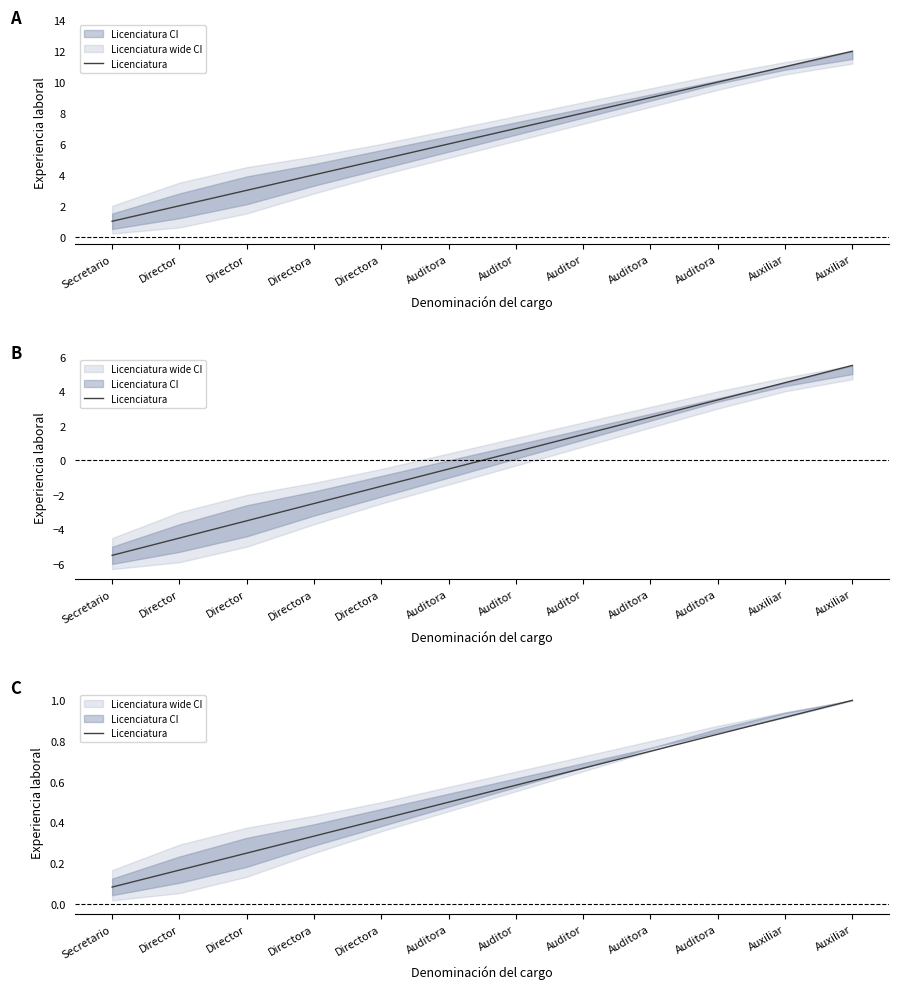

List the labels in order of value, smallest first.

Secretario, Director, Director, Directora, Directora, Auditora, Auditor, Auditor, Auditora, Auditora, Auxiliar, Auxiliar